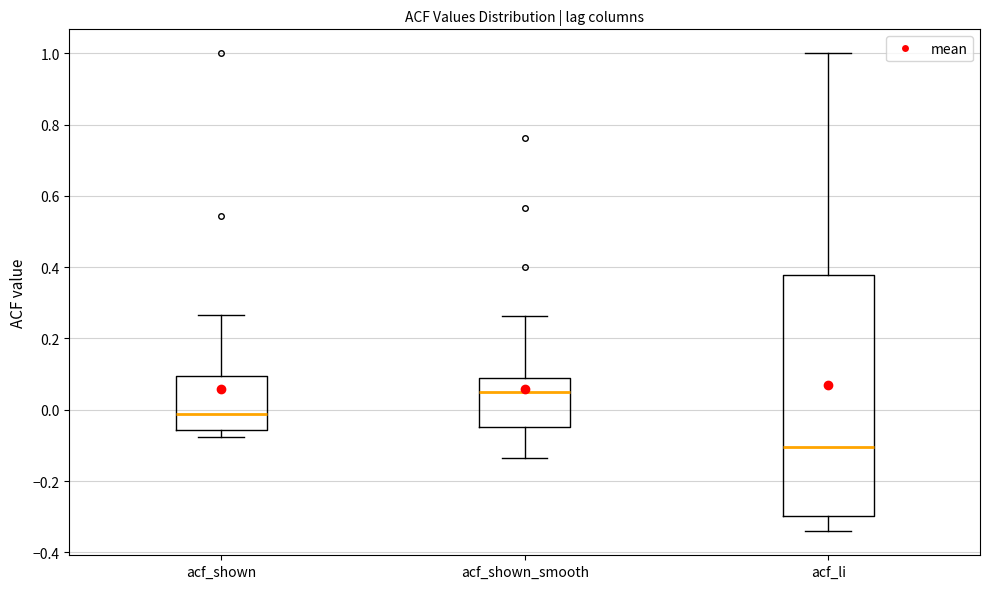

Which box's median line is the highest?

acf_shown_smooth